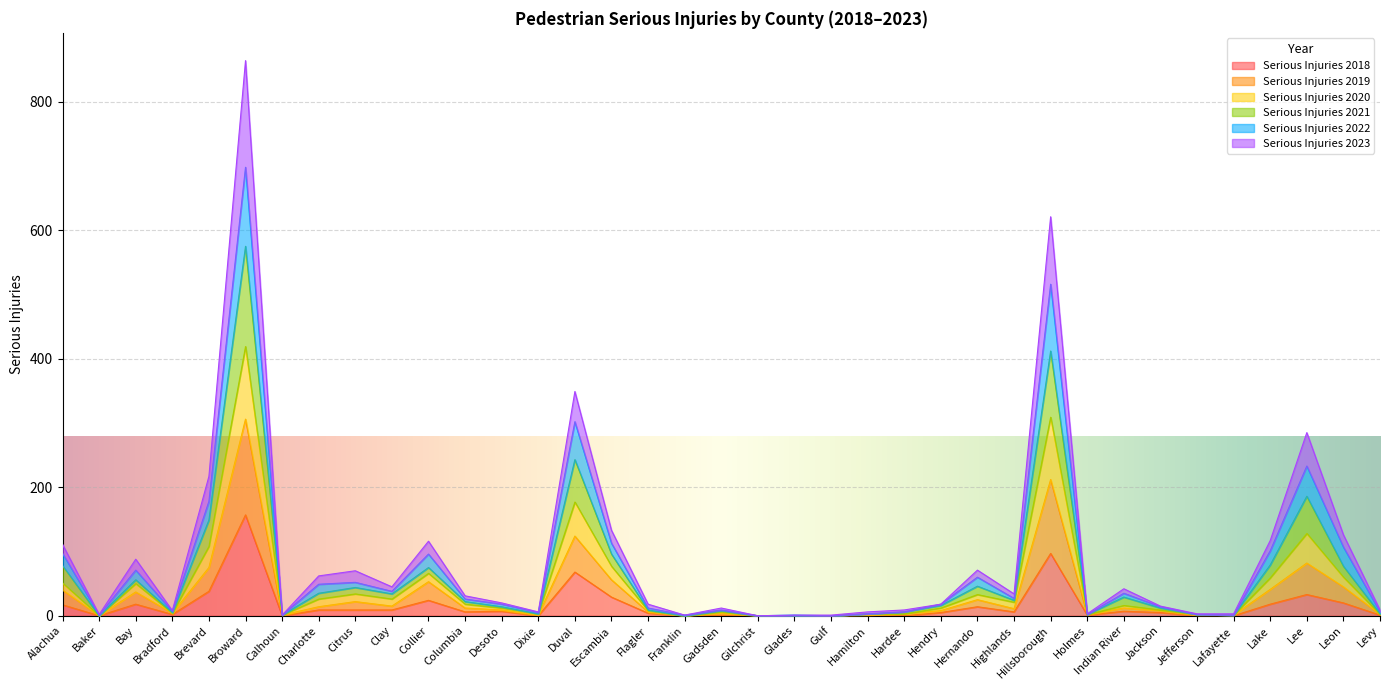

How many lines are shown in the chart?

6